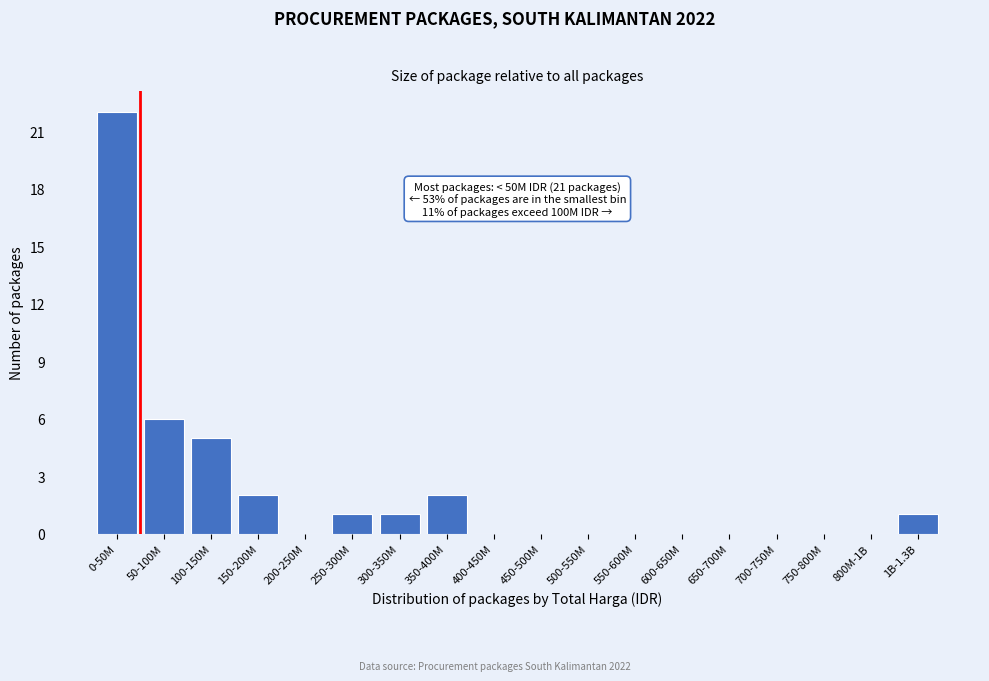

Reading left to right, what are all the values shown in this chart?

0-50M=22	50-100M=6	100-150M=5	150-200M=2	200-250M=0	250-300M=1	300-350M=1	350-400M=2	400-450M=0	450-500M=0	500-550M=0	550-600M=0	600-650M=0	650-700M=0	700-750M=0	750-800M=0	800M-1B=0	1B-1.3B=1